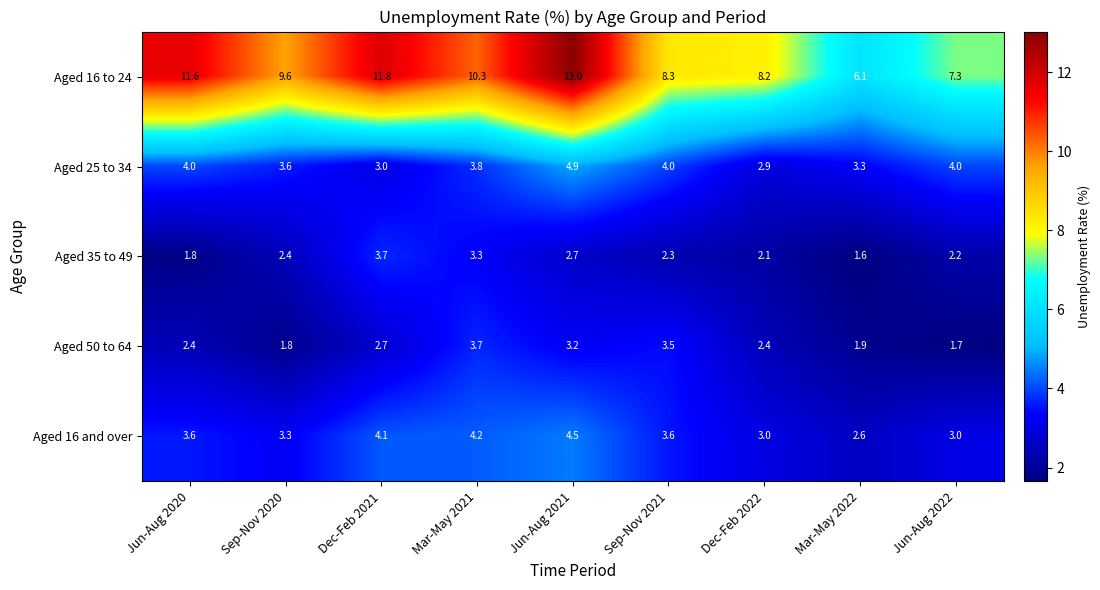

What is the sum of the Aged 35 to 49 values at Dec-Feb 2021 and Dec-Feb 2022?

5.8